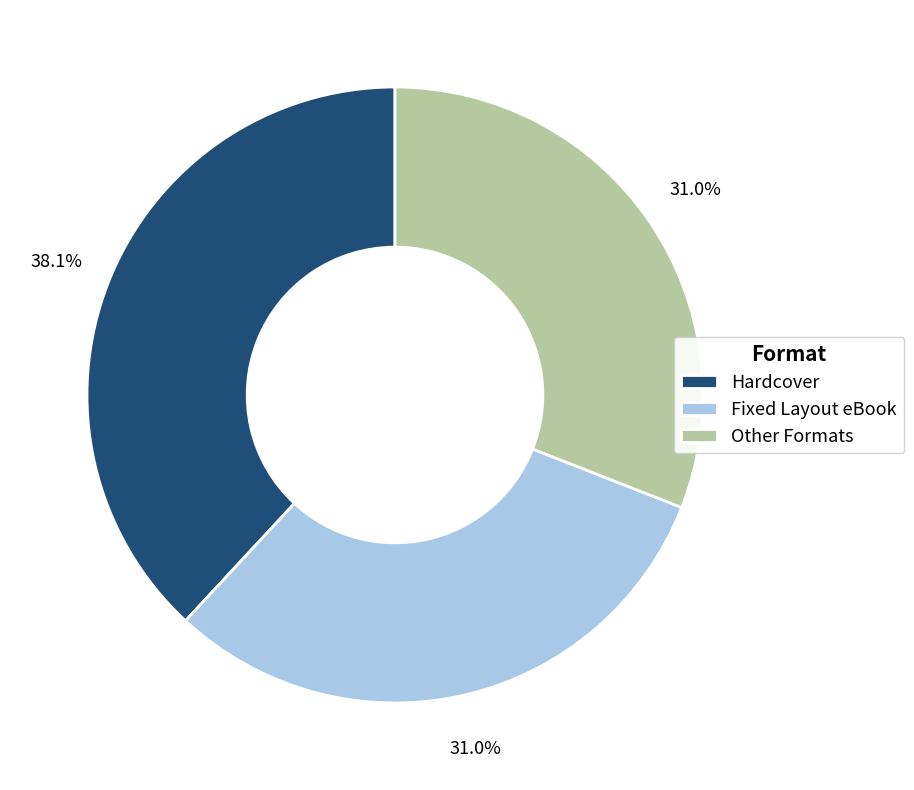

What percentage is the Fixed Layout eBook slice, to the nearest percent?

31%